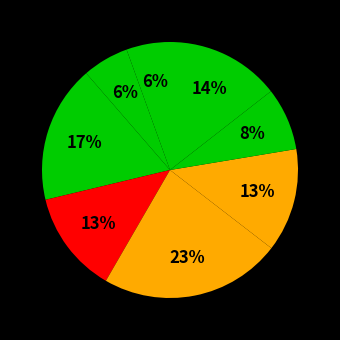

How many slices are in this pie chart?

8